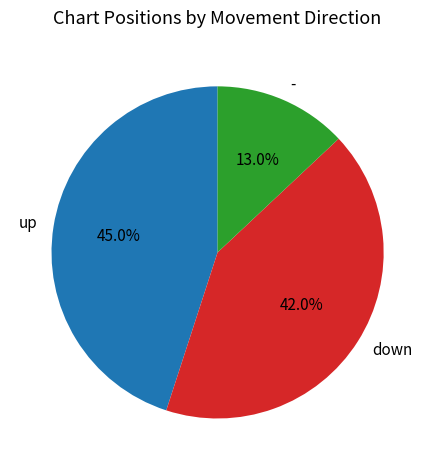

How many segments does this pie chart have?

3